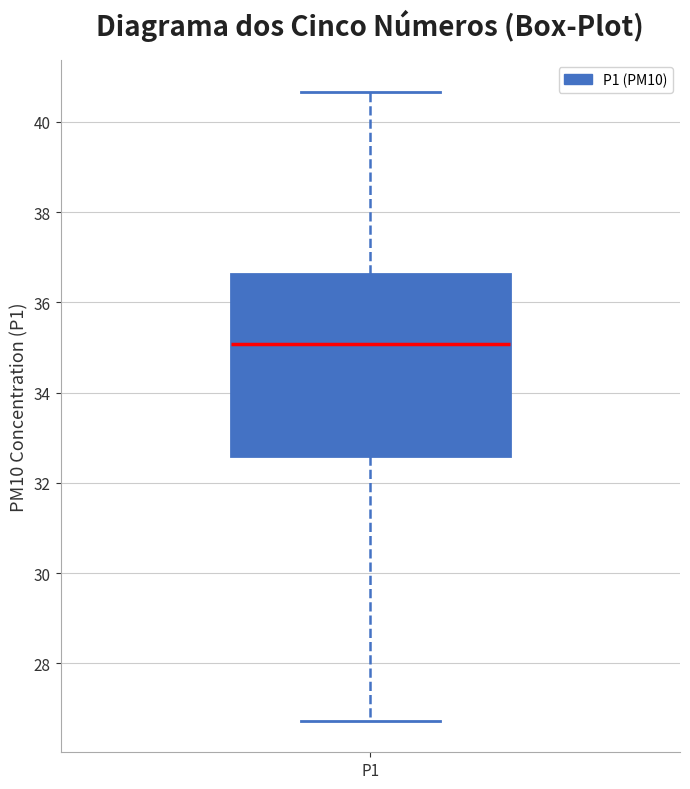

Where is the upper edge of the box for P1 on the y-axis? The values are not printed on the chart, so give them approximately, as read against the axis.

36.6